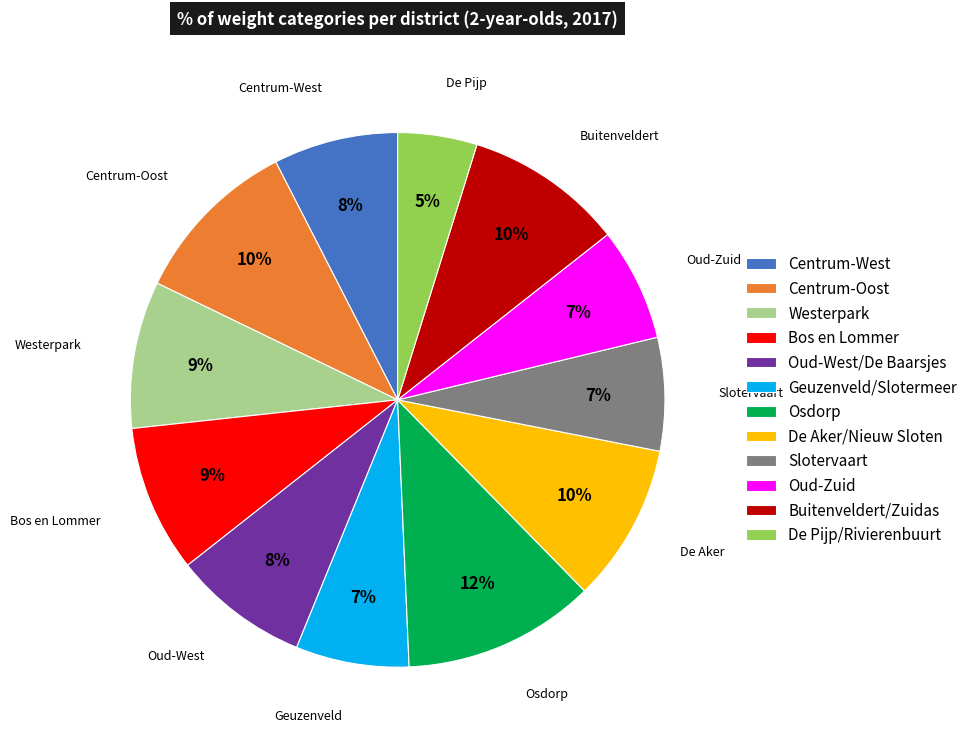

Is it true that Westerpark is 16% of the pie?

False